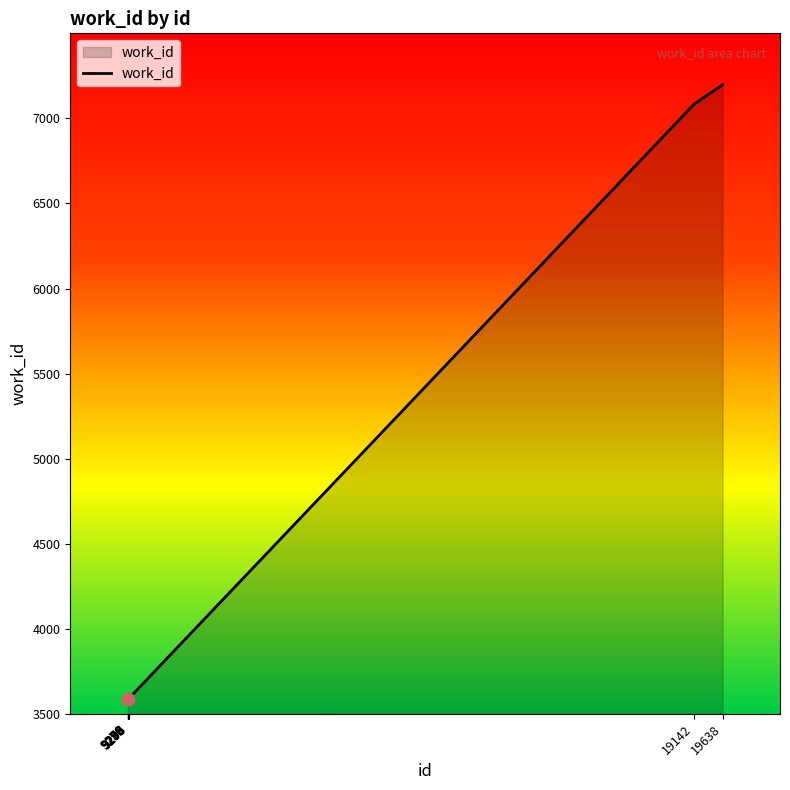

What is the ratio of the value at 9290 to the value at 9285?

1.0